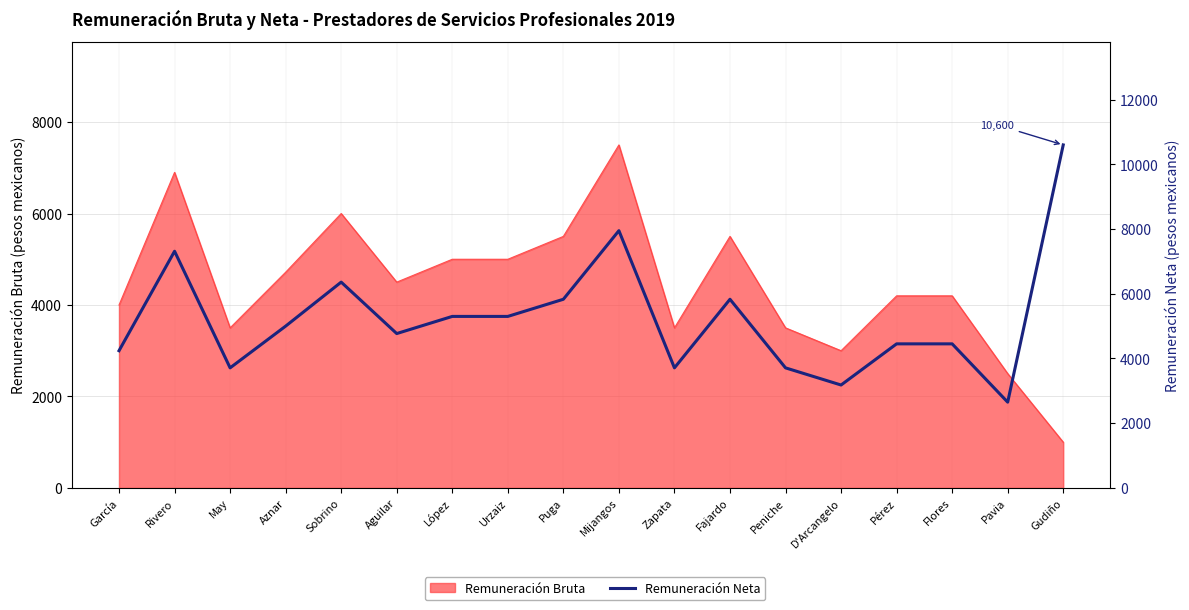

Reading right to left, what are all the values shown in this chart?

Gudiño=10600	Pavia=2650	Flores=4452	Pérez=4452	D'Arcangelo=3180	Peniche=3710	Fajardo=5830	Zapata=3710	Mijangos=7950	Puga=5830	Urzaiz=5300	López=5300	Aguilar=4770	Sobrino=6360	Aznar=5000	May=3710	Rivero=7314	García=4240